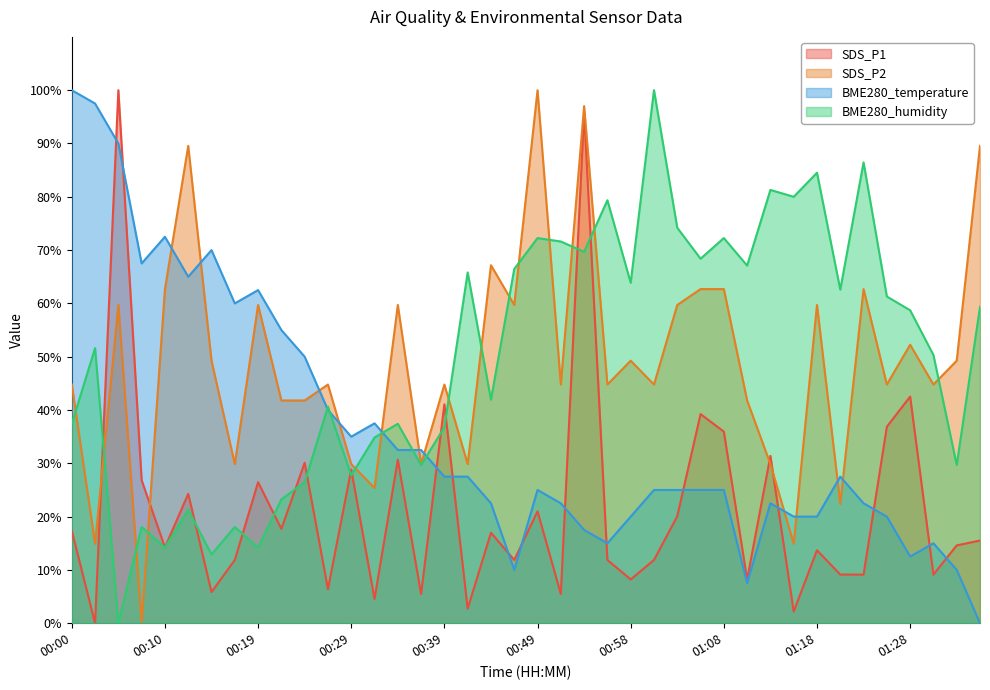

At which label does SDS_P2 reach its peak?

00:49